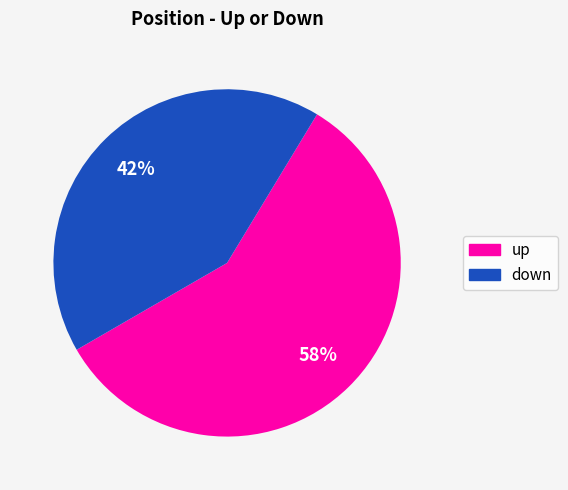

Which category has the smallest portion of the pie?

down